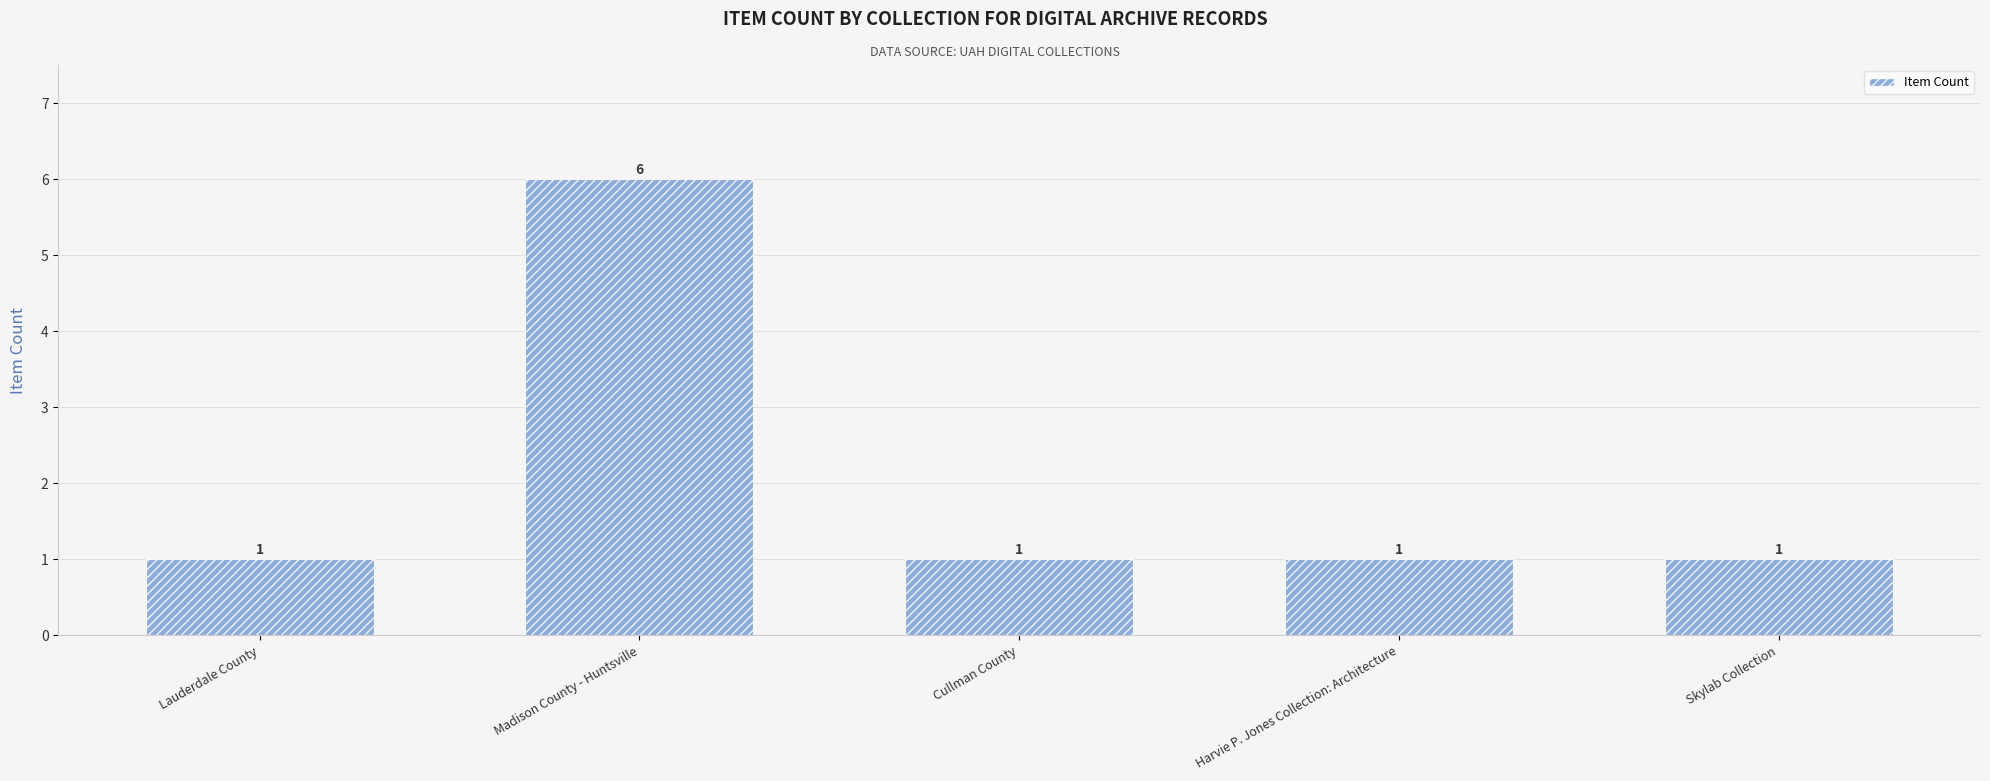

Approximately how many times larger is the value at Lauderdale County compared to Skylab Collection?

1.0